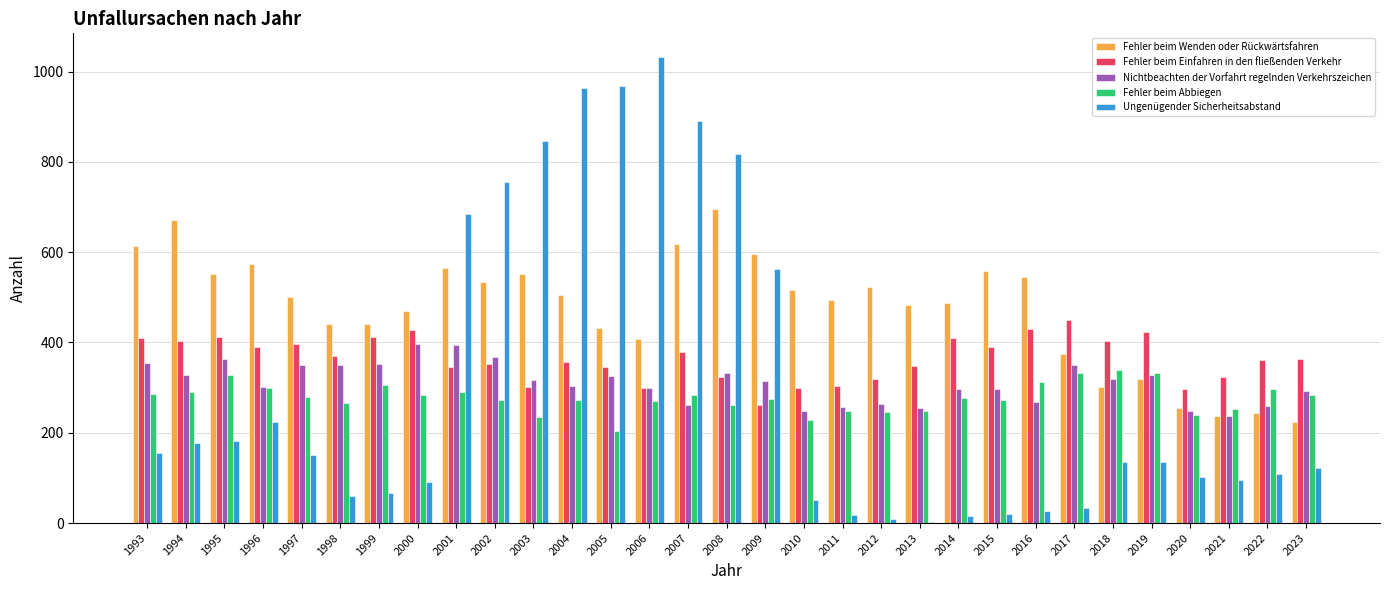

What is the average value of the Fehler beim Einfahren in den fließenden Verkehr series?

365